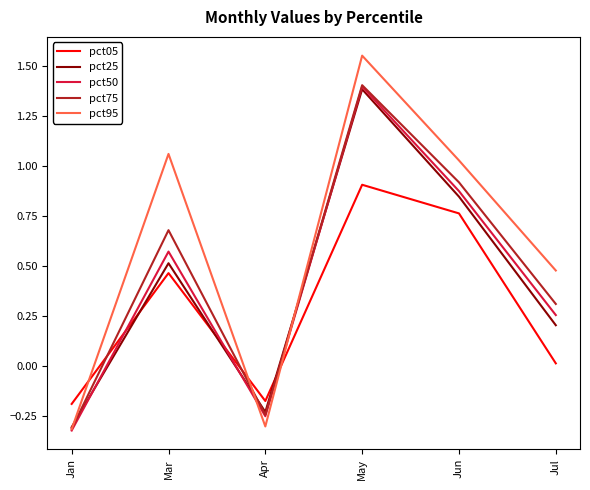

Where do pct25 and pct05 first cross each other?

Jan and Mar